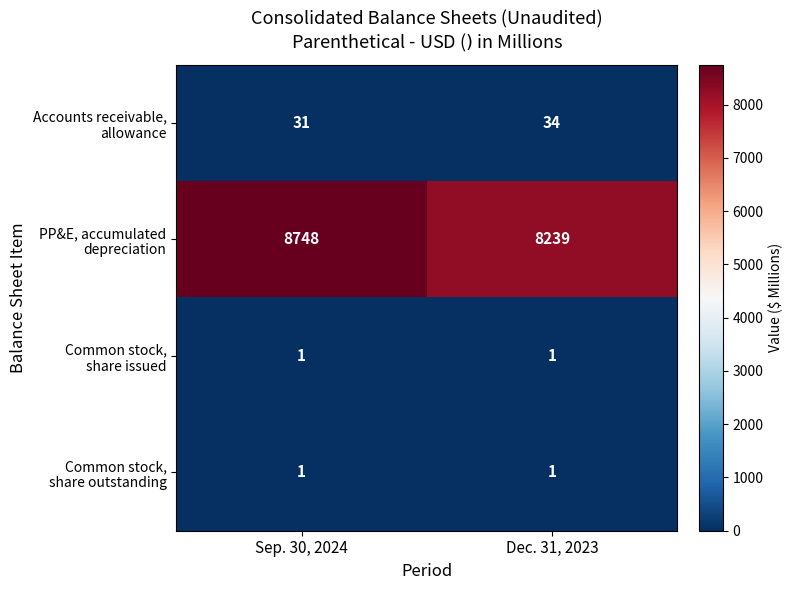

Count the number of data series in this chart.

4